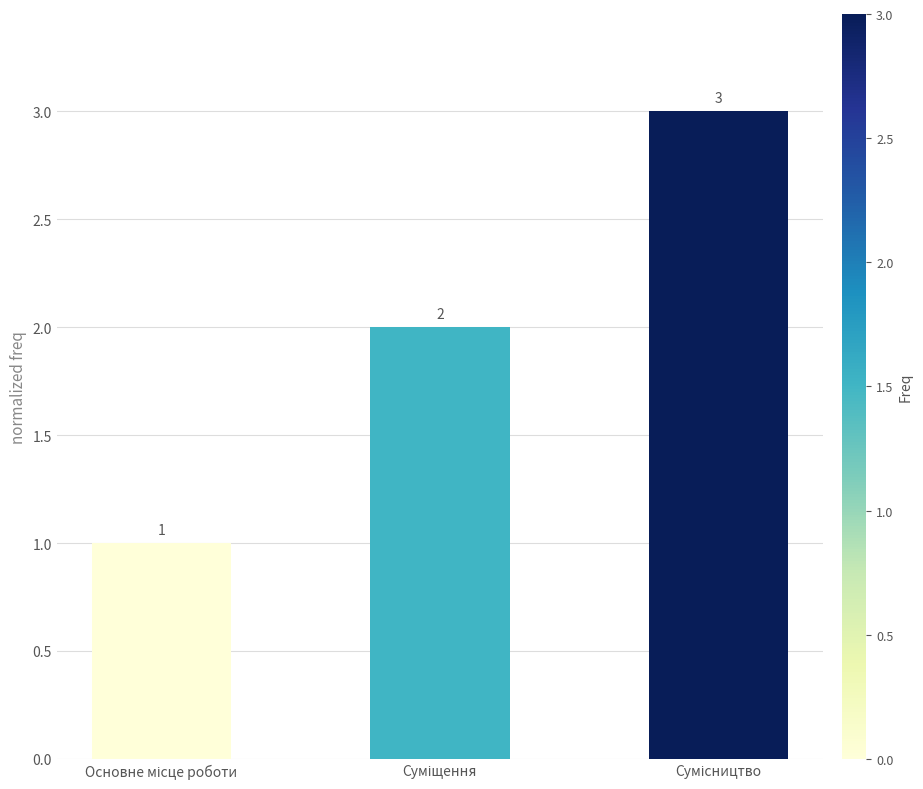

What is the value of the 3rd bar from the left?

3